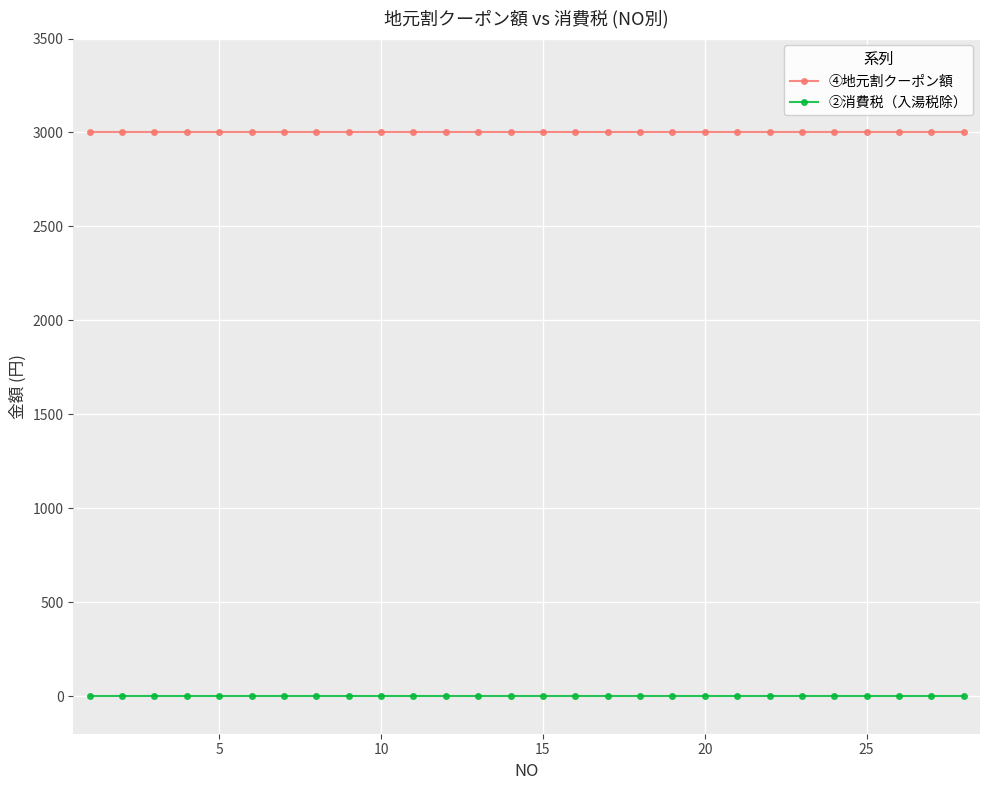

At how many categories does at least one series exceed 2348?

28